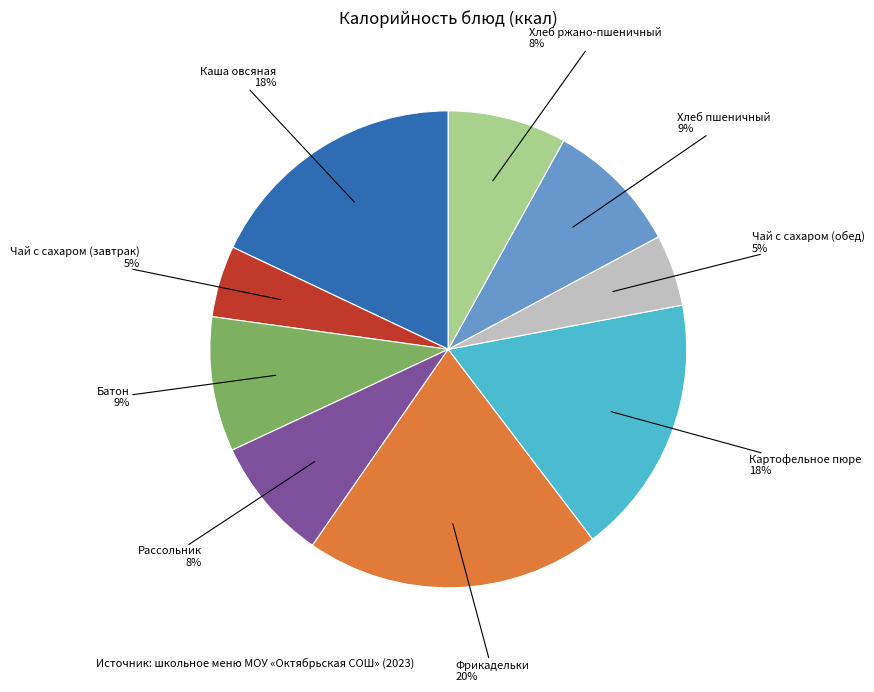

To the nearest percent, what is the average slice percentage?

11%